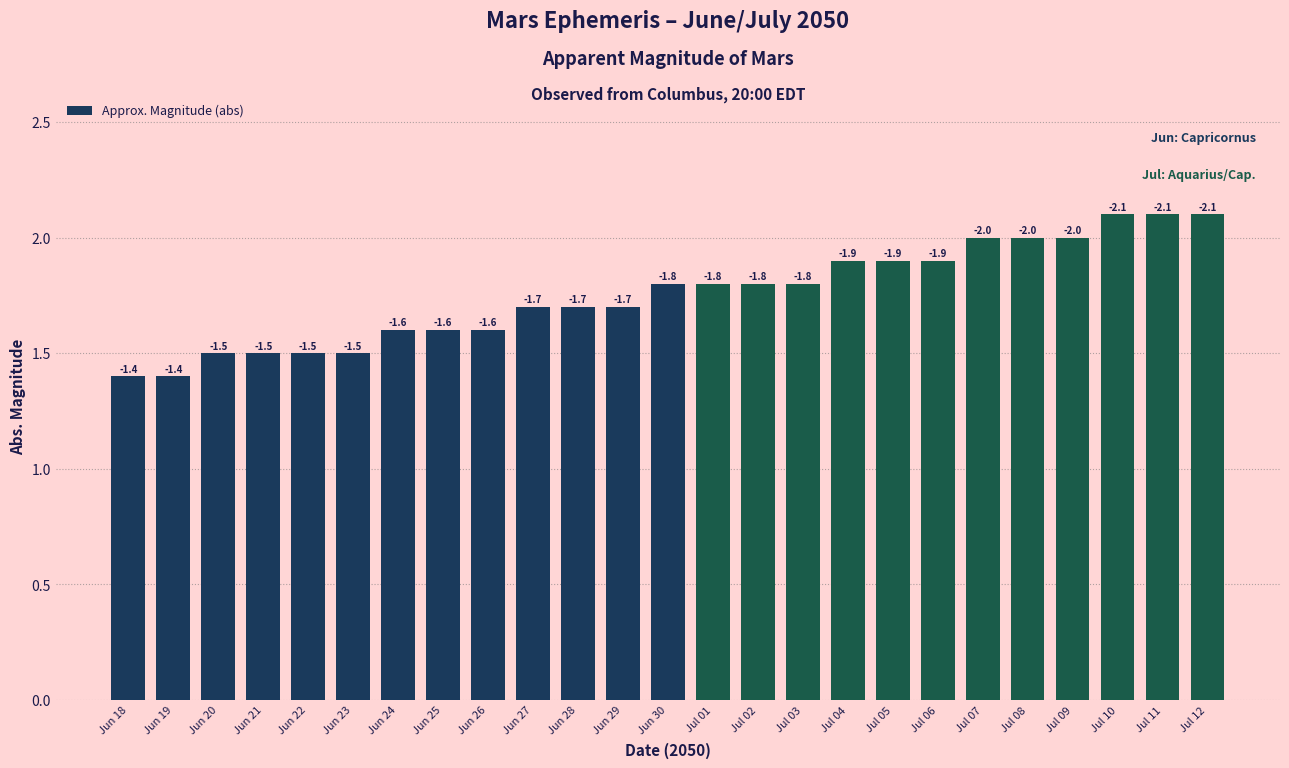

How many bars are there in total?

25